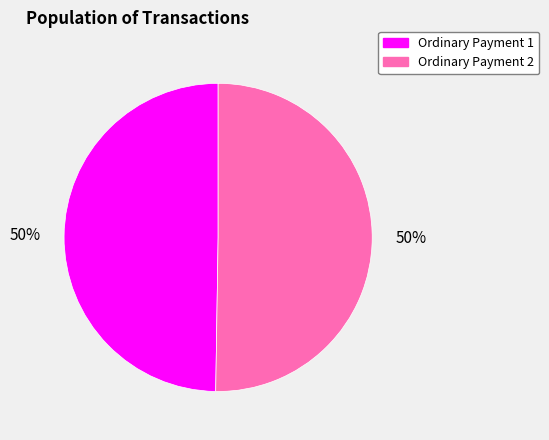

The Ordinary Payment 1 slice represents 50% of the pie. True or false?

True